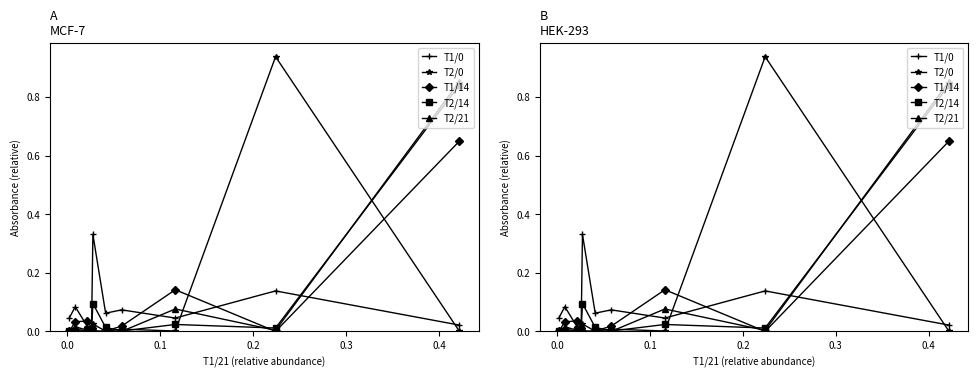

Is it true that T2/14 equals 0.0 at 0.1?

True